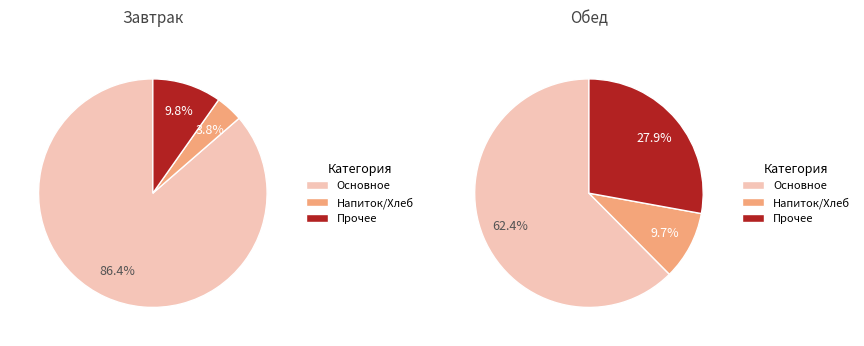

Which has a higher value, гор.блюдо or напиток (завтрак)?

гор.блюдо